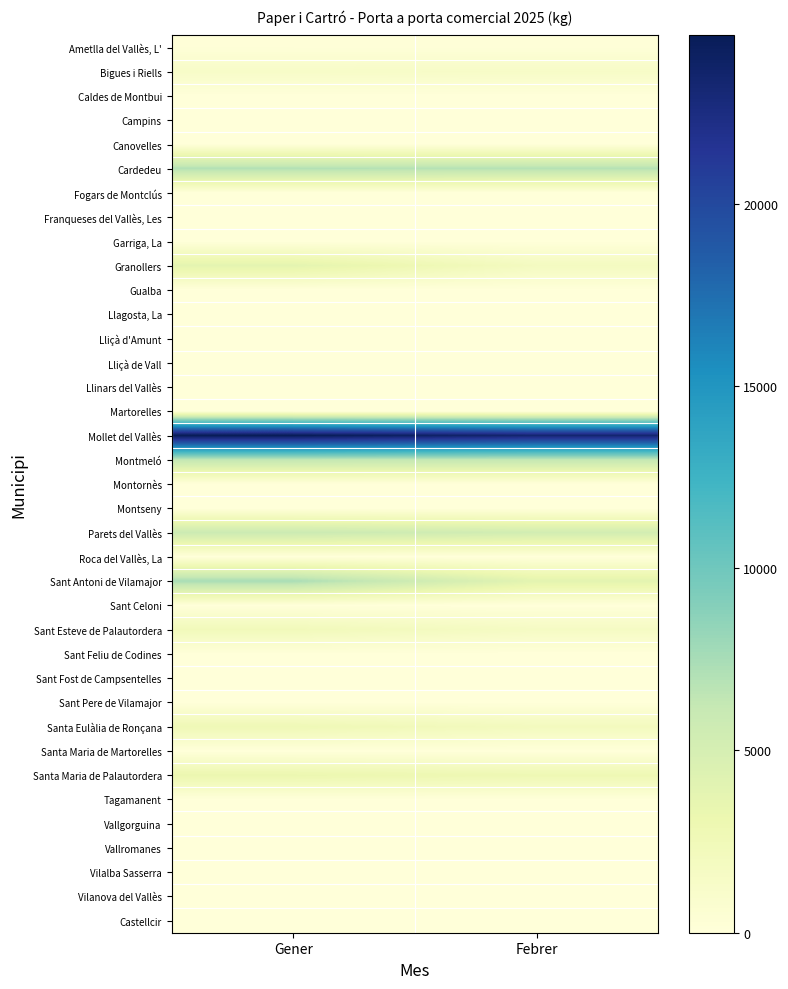

Reading right to left, transcribe all the data shown in this chart.

Ametlla del Vallès, L': Febrer=140	Gener=170
Bigues i Riells: Febrer=1390	Gener=1320
Caldes de Montbui: Febrer=0	Gener=0
Campins: Febrer=0	Gener=0
Canovelles: Febrer=0	Gener=0
Cardedeu: Febrer=6890	Gener=6980
Fogars de Montclús: Febrer=0	Gener=0
Franqueses del Vallès, Les: Febrer=0	Gener=0
Garriga, La: Febrer=0	Gener=0
Granollers: Febrer=1900	Gener=3810
Gualba: Febrer=0	Gener=0
Llagosta, La: Febrer=0	Gener=0
Lliçà d'Amunt: Febrer=0	Gener=0
Lliçà de Vall: Febrer=0	Gener=0
Llinars del Vallès: Febrer=0	Gener=0
Martorelles: Febrer=0	Gener=0
Mollet del Vallès: Febrer=23370	Gener=24620
Montmeló: Febrer=6320	Gener=6380
Montornès: Febrer=0	Gener=0
Montseny: Febrer=0	Gener=0
Parets del Vallès: Febrer=5300	Gener=5780
Roca del Vallès, La: Febrer=0	Gener=0
Sant Antoni de Vilamajor: Febrer=3833	Gener=7392
Sant Celoni: Febrer=0	Gener=0
Sant Esteve de Palautordera: Febrer=1647	Gener=2352
Sant Feliu de Codines: Febrer=0	Gener=0
Sant Fost de Campsentelles: Febrer=0	Gener=0
Sant Pere de Vilamajor: Febrer=0	Gener=0
Santa Eulàlia de Ronçana: Febrer=2070	Gener=2670
Santa Maria de Martorelles: Febrer=0	Gener=0
Santa Maria de Palautordera: Febrer=2860	Gener=3170
Tagamanent: Febrer=0	Gener=0
Vallgorguina: Febrer=0	Gener=0
Vallromanes: Febrer=0	Gener=0
Vilalba Sasserra: Febrer=0	Gener=0
Vilanova del Vallès: Febrer=0	Gener=0
Castellcir: Febrer=0	Gener=0